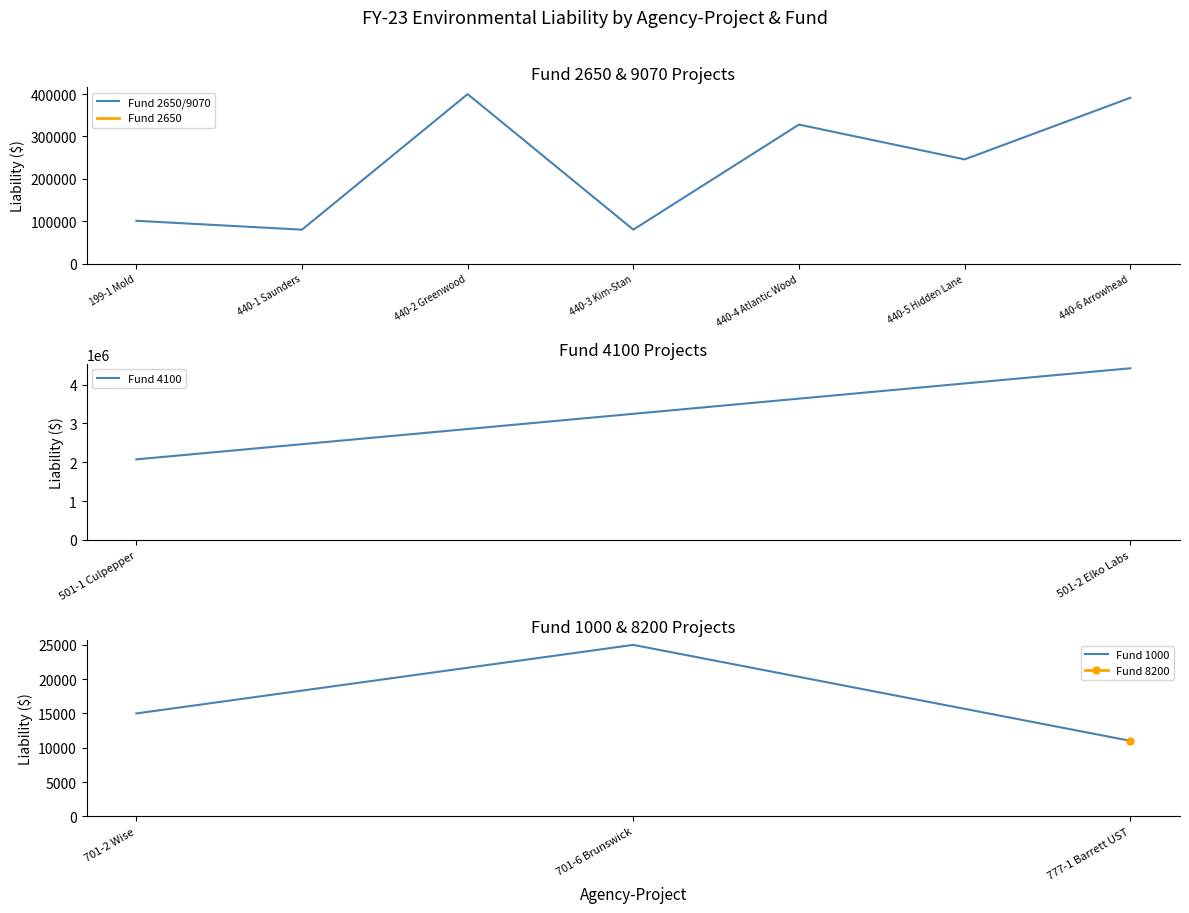

List the labels in order of value, largest first.

501-2 Elko Labs, 501-1 Culpepper, 440-2 Greenwood, 440-6 Arrowhead, 440-4 Atlantic Wood, 440-5 Hidden Lane, 199-1 Mold, 440-3 Kim-Stan, 440-1 Saunders, 701-6 Brunswick, 701-2 Wise, 777-1 Barrett UST